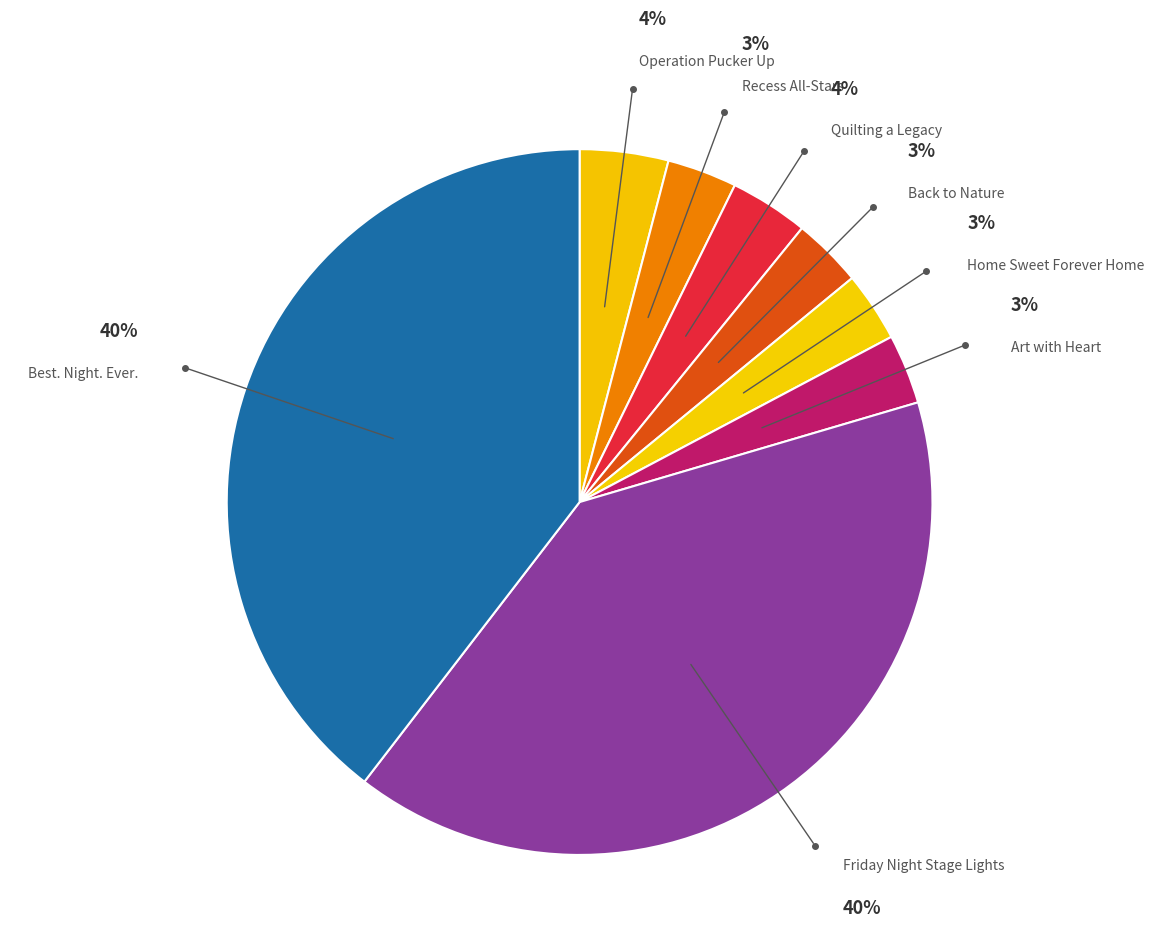

To the nearest percent, what is the average slice percentage?

12%